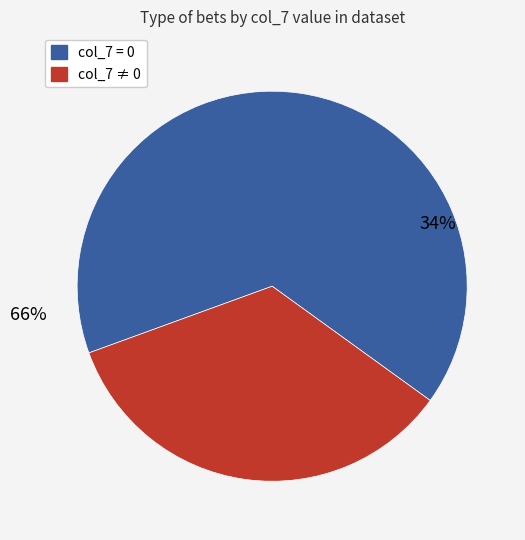

Does any single category account for the majority?

Yes